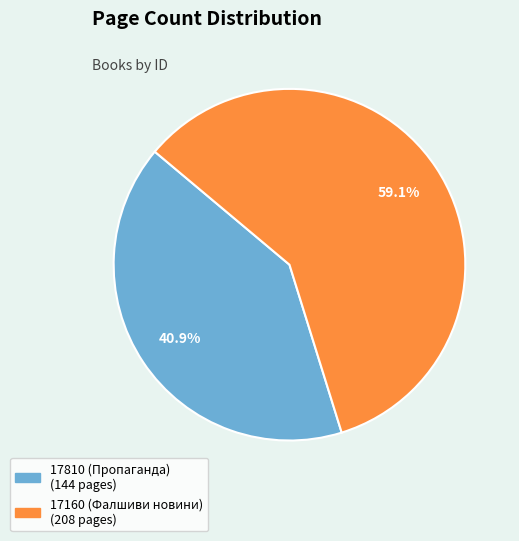

What is the ratio of the value at 17160 to the value at 17810?

1.4